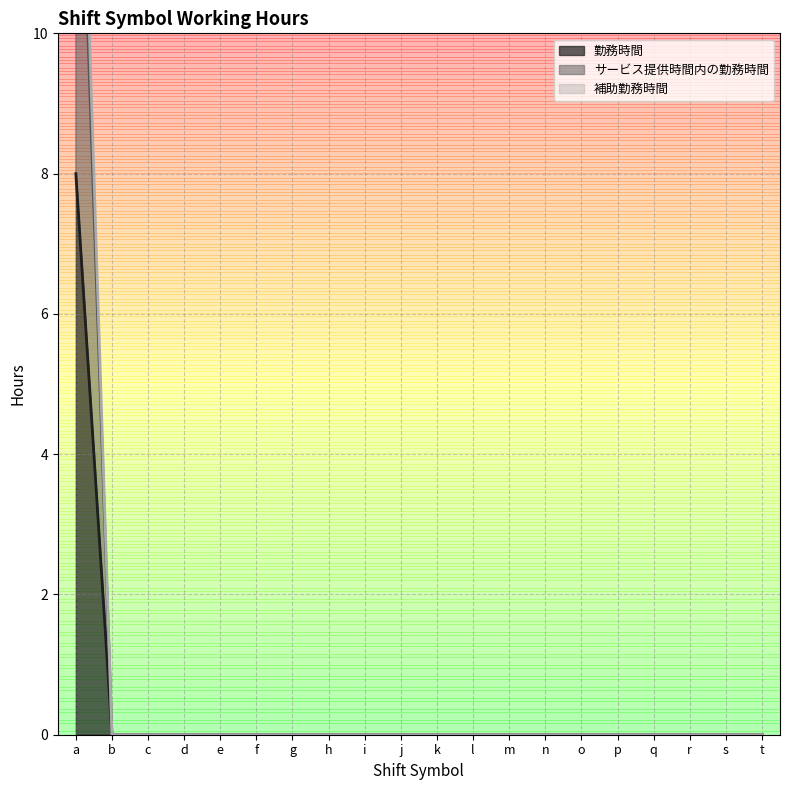

True or false: 補助勤務時間 and サービス提供時間内の勤務時間 intersect in this chart.

False